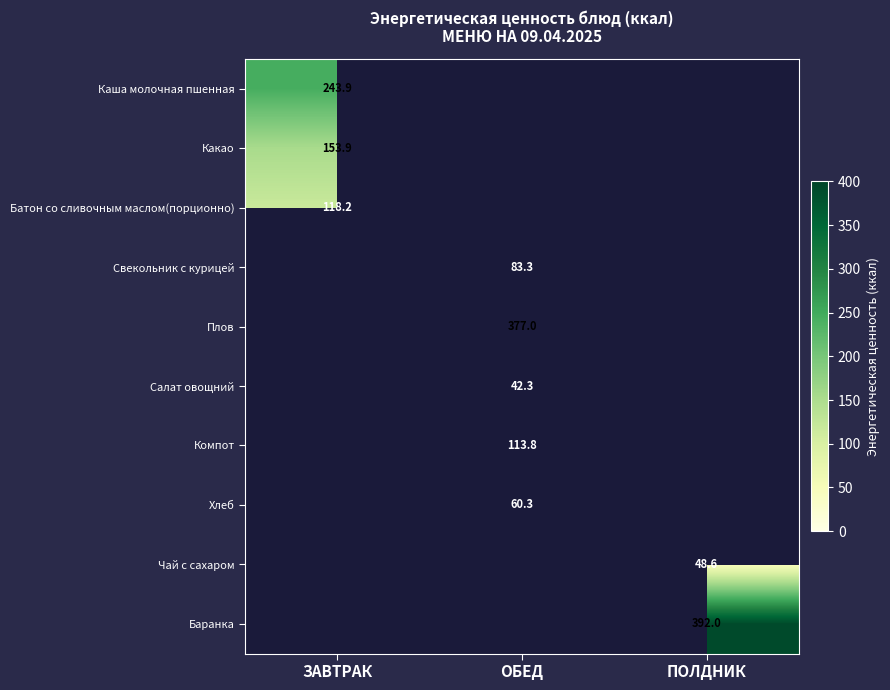

The value of Компот at ОБЕД is 158.8. True or false?

False